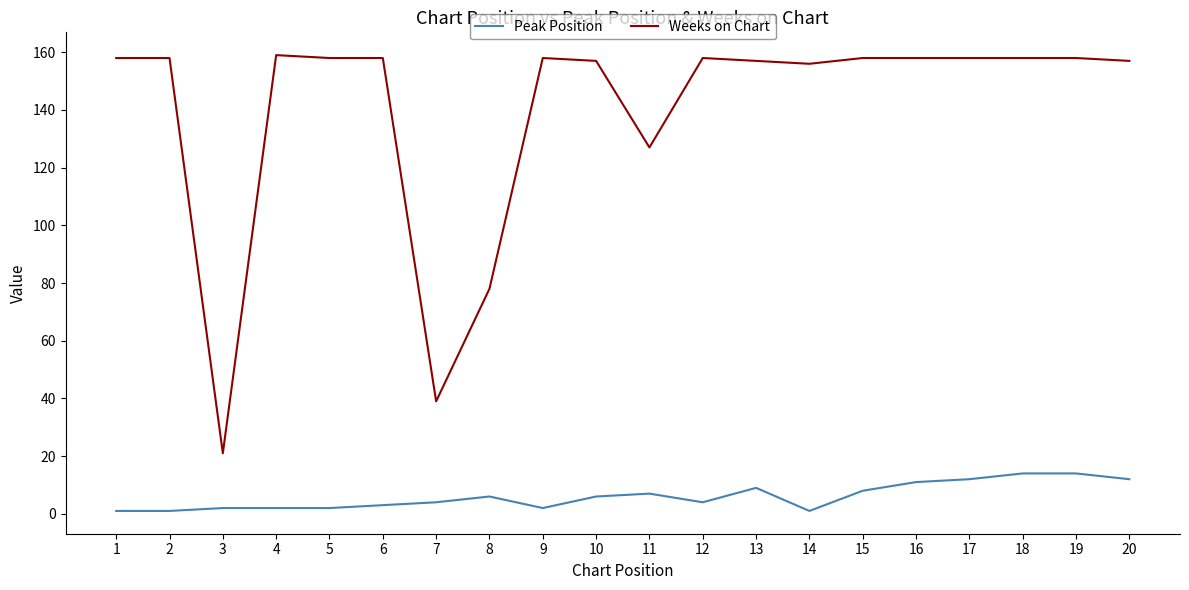

Rank the series by their maximum value, from lowest to highest.

Peak Position, Weeks on Chart